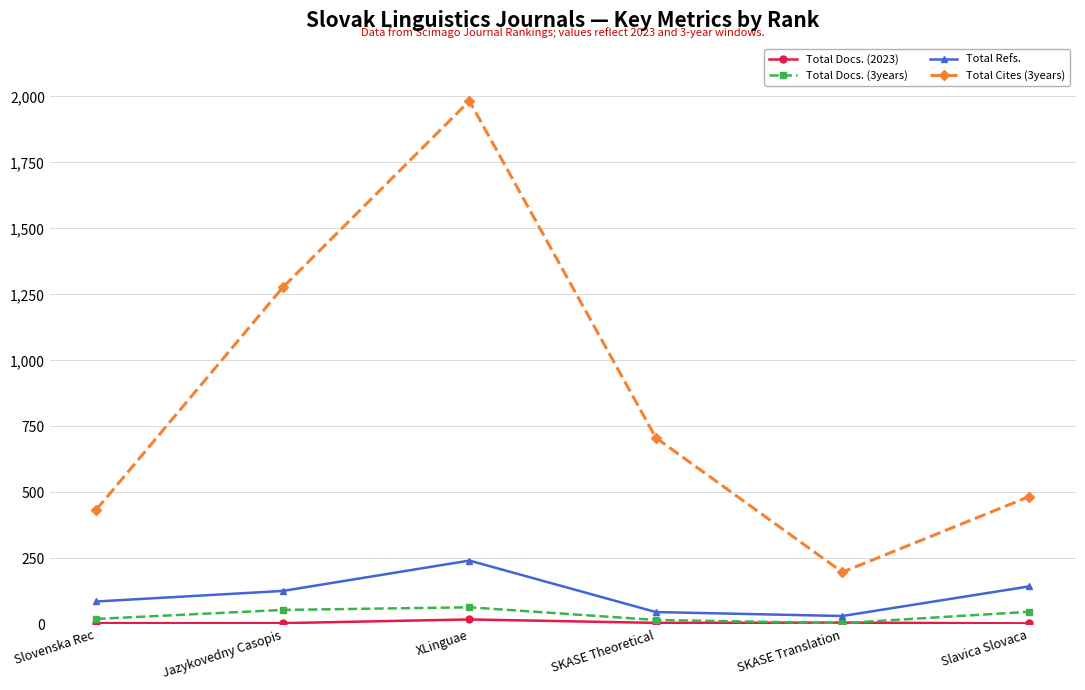

At which category is the sum across all series the highest?

XLinguae